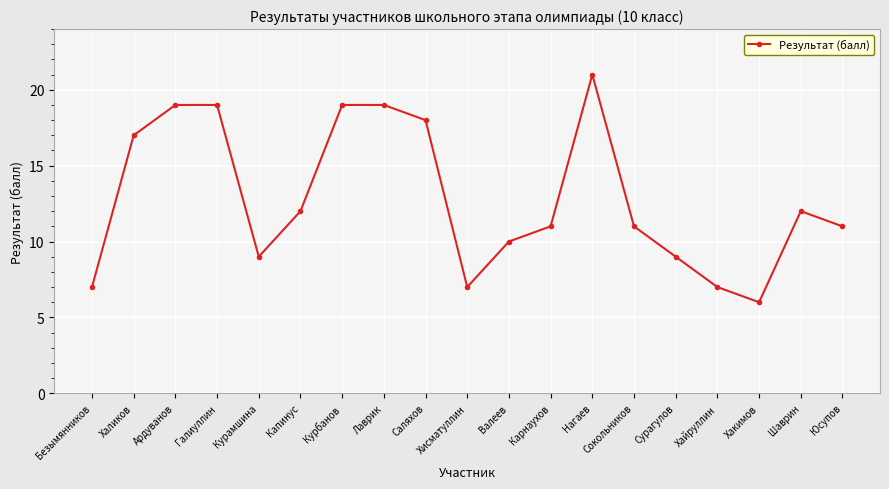

The chart shows a value of 19 at Сокольников. True or false?

False